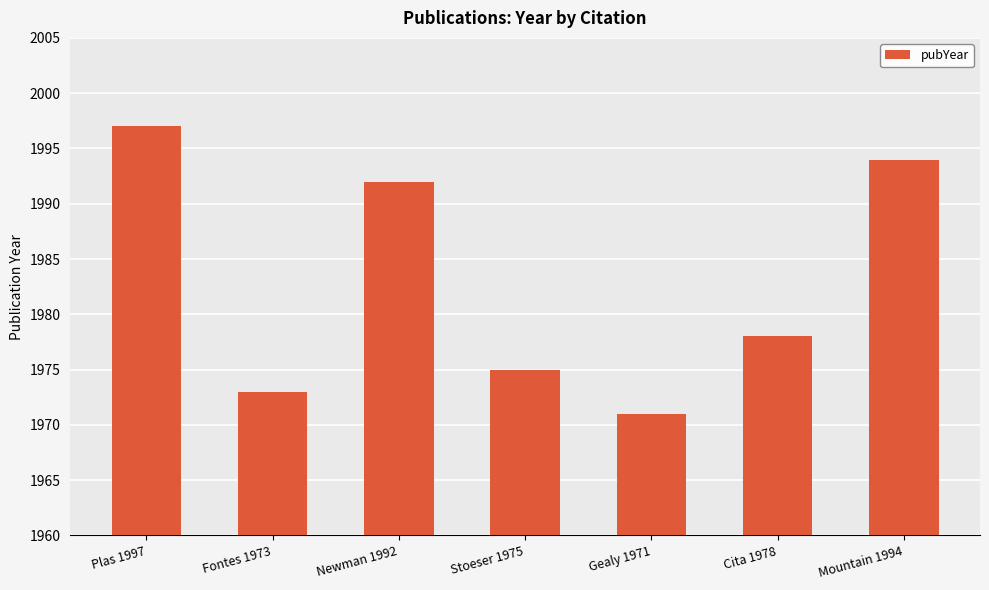

List the labels in order of value, largest first.

Plas 1997, Mountain 1994, Newman 1992, Cita 1978, Stoeser 1975, Fontes 1973, Gealy 1971